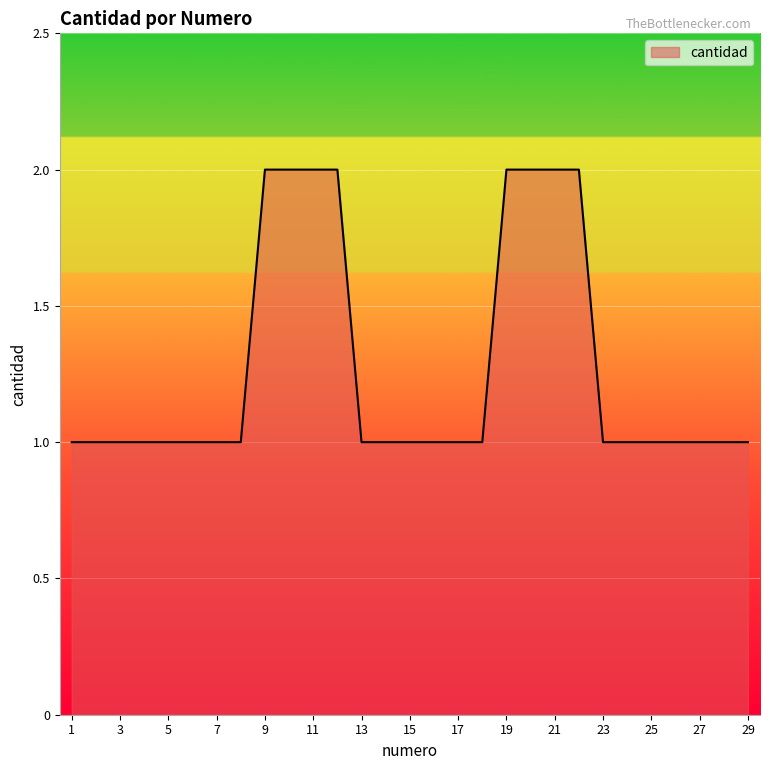

Does the chart display data point markers on the line(s)?

No